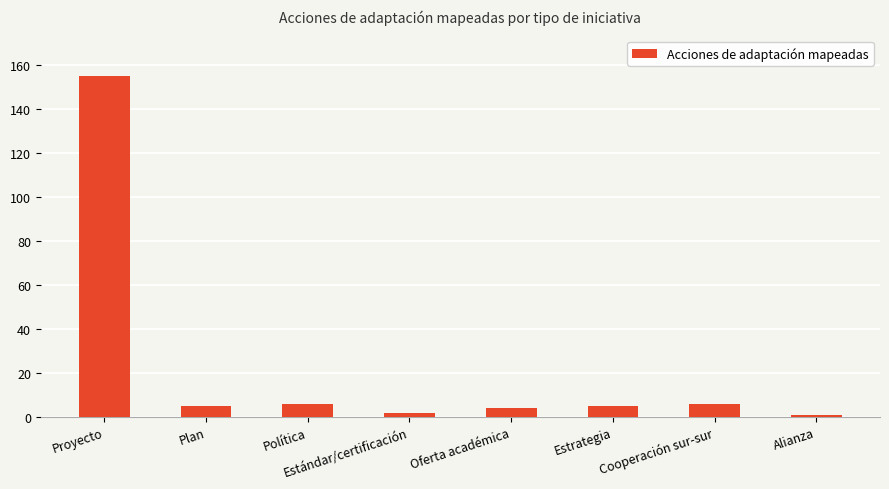

What is the greatest value displayed?

155